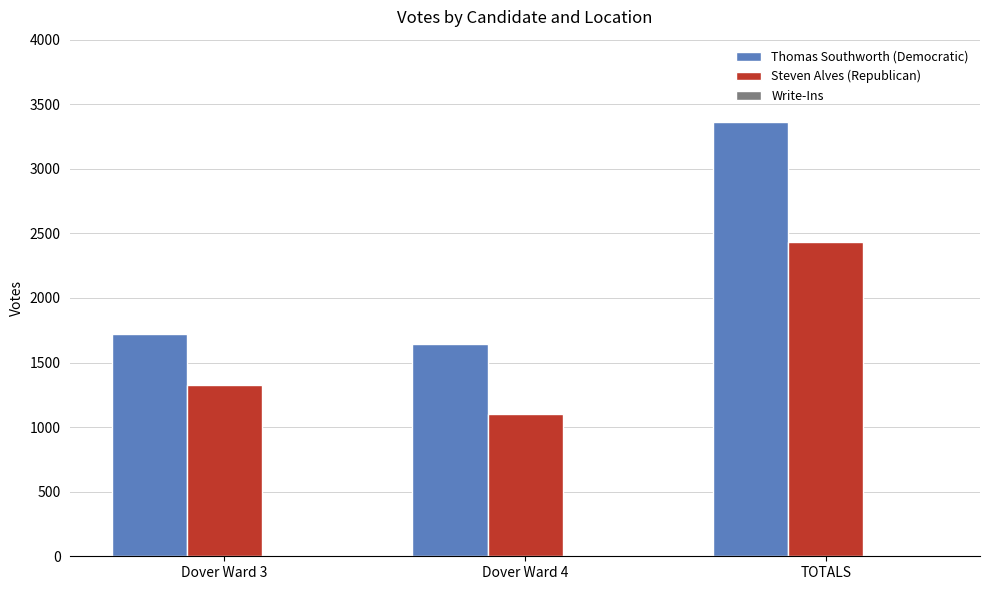

What is the greatest value displayed?

3361